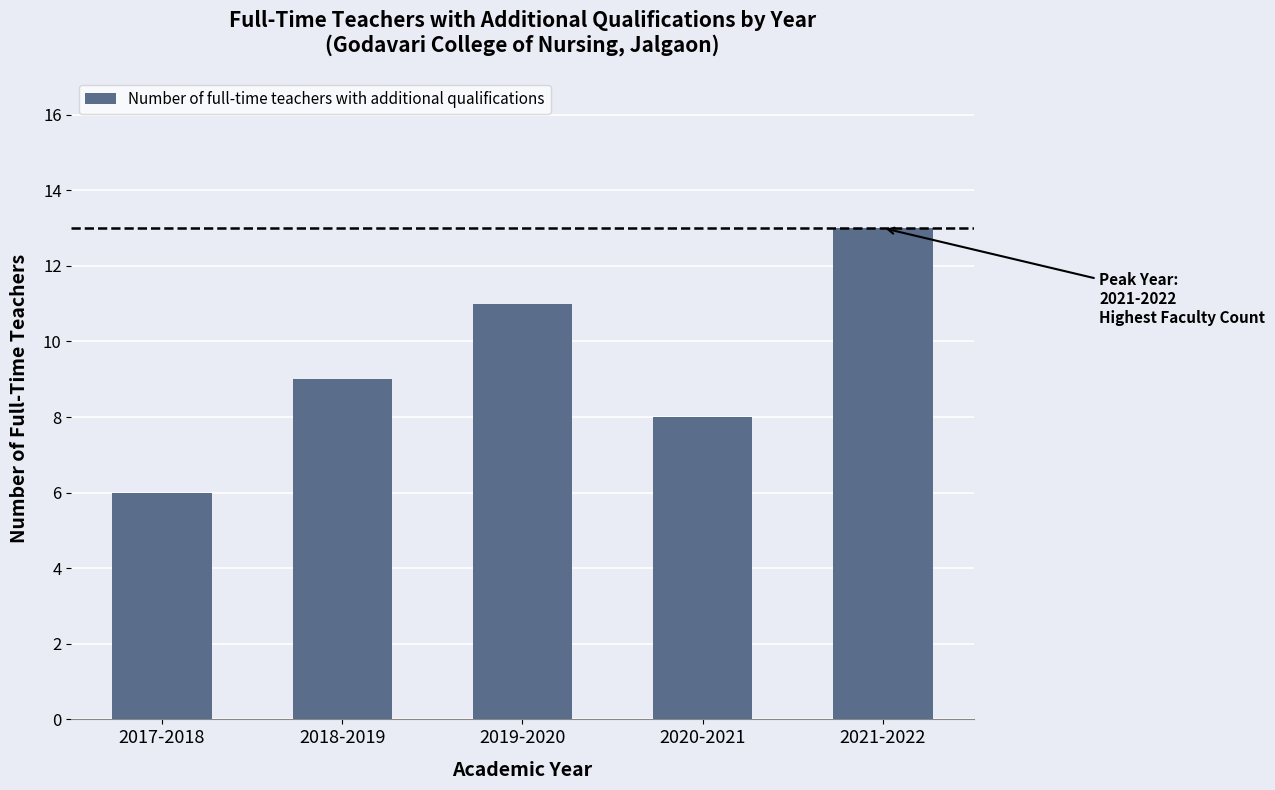

What is the approximate value at 2020-2021?

8